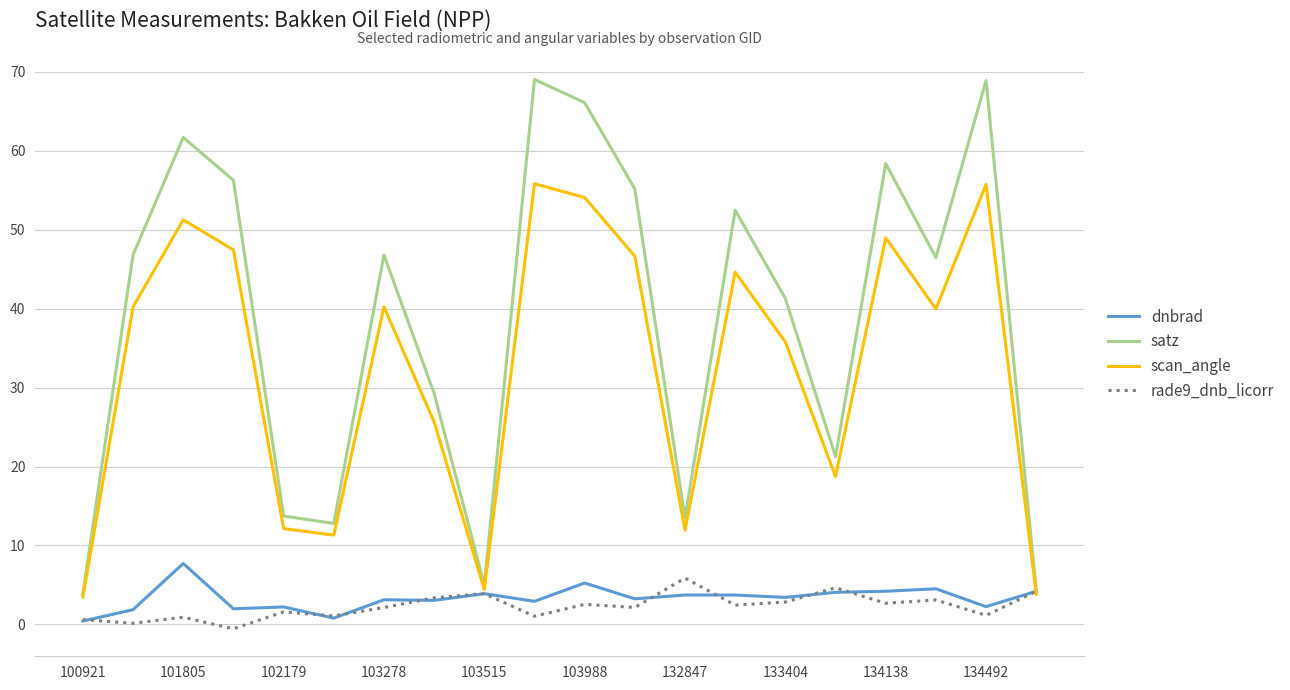

What are all the series names shown in the legend?

dnbrad, satz, scan_angle, rade9_dnb_licorr